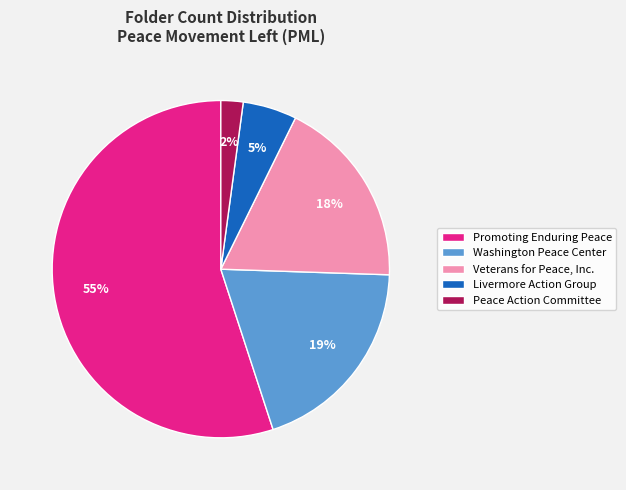

Rank the categories by value from highest to lowest.

Promoting Enduring Peace, Washington Peace Center, Veterans for Peace, Inc., Livermore Action Group, Peace Action Committee